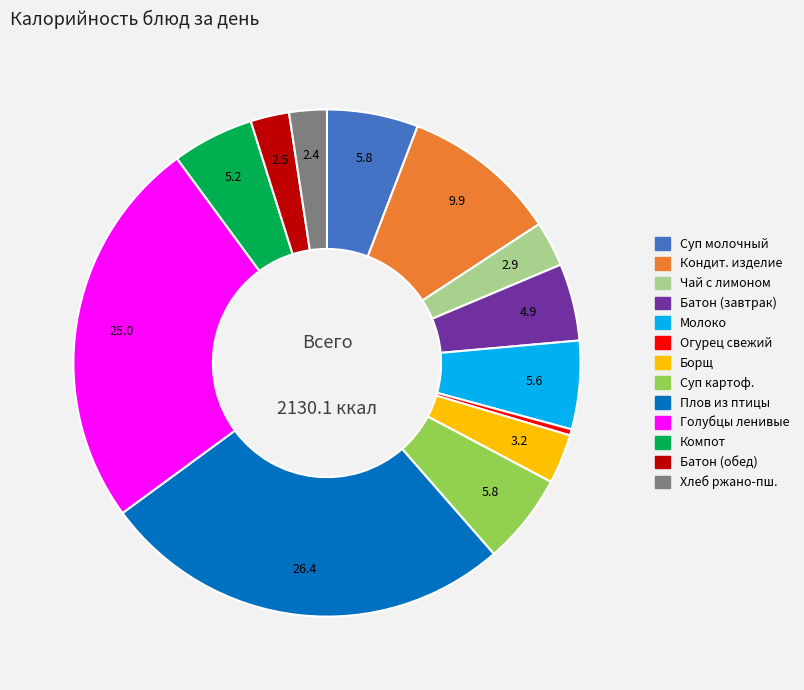

Is there any slice that represents more than half of the pie?

No